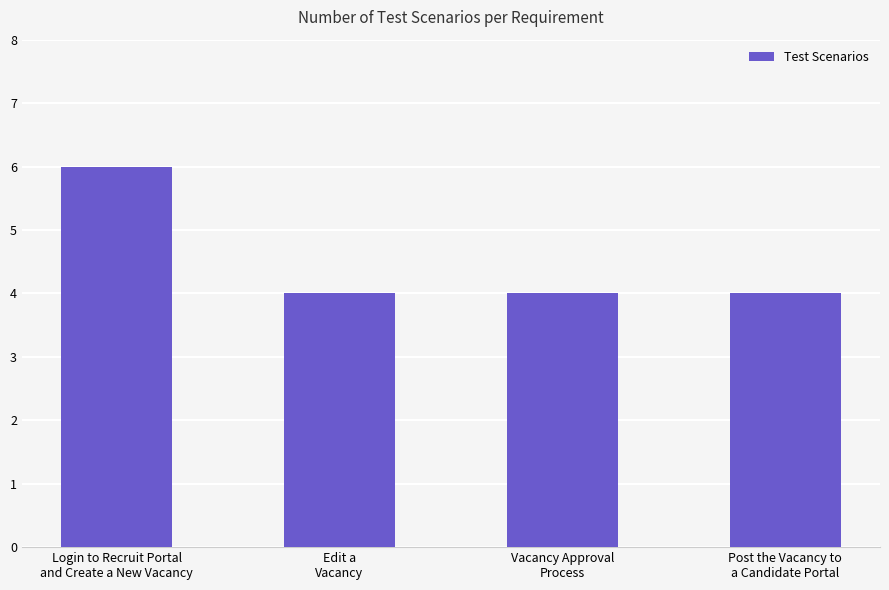

True or false: the data shows 4 at Vacancy Approval
Process.

True